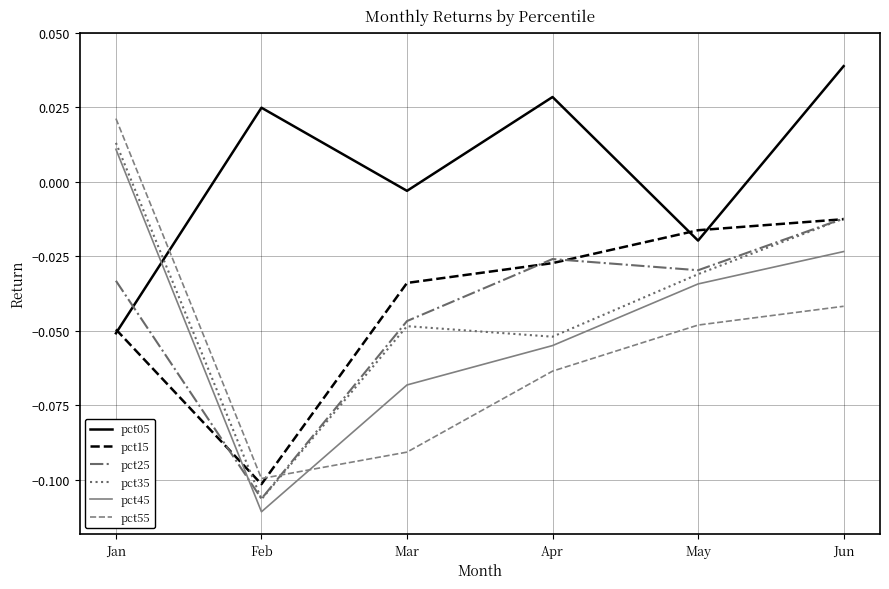

Between Mar and Jun, which series saw the biggest shift?

pct55